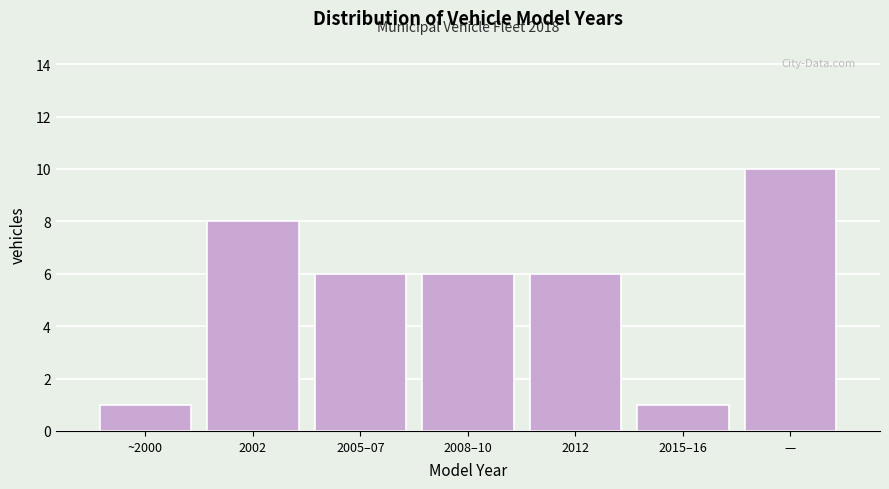

Reading left to right, transcribe all the data shown in this chart.

1	8	6	6	6	1	10